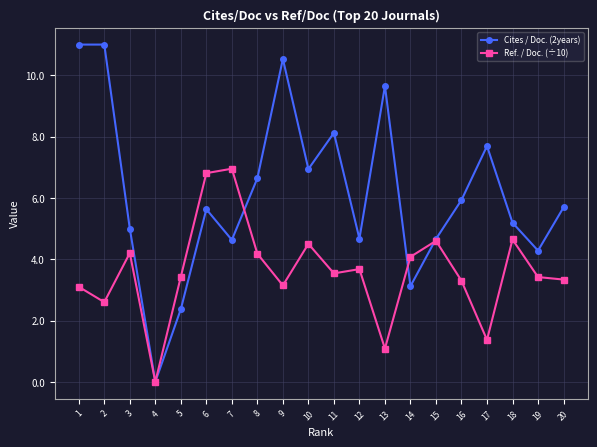

List the series in order of their overall mean, lowest first.

Ref. / Doc. (÷10), Cites / Doc. (2years)